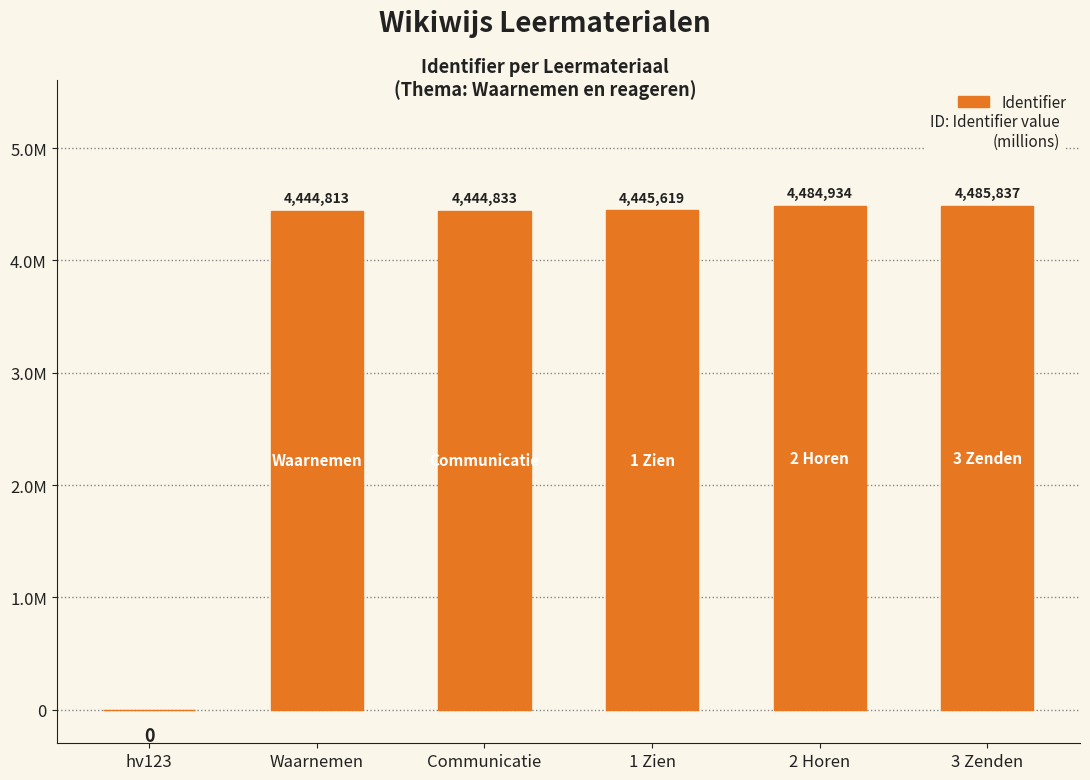

Reading left to right, transcribe all the data shown in this chart.

0.0	4.4	4.4	4.4	4.5	4.5